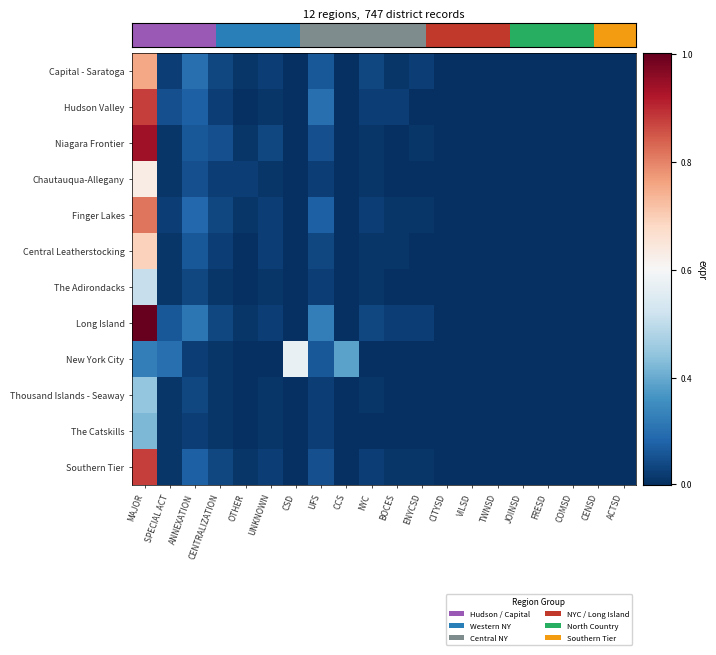

What is the total value across all series at NYC?

0.3